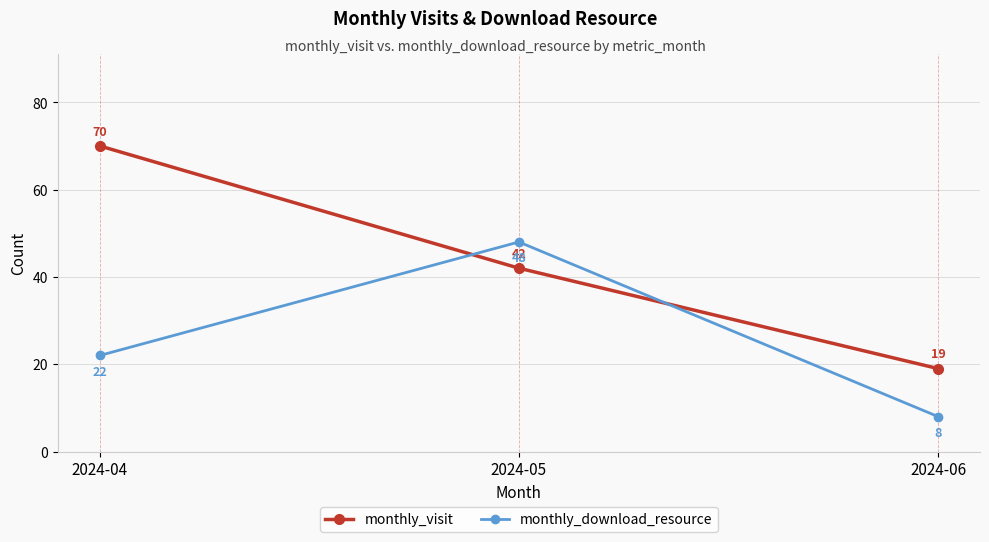

Count the number of categories in the chart.

3